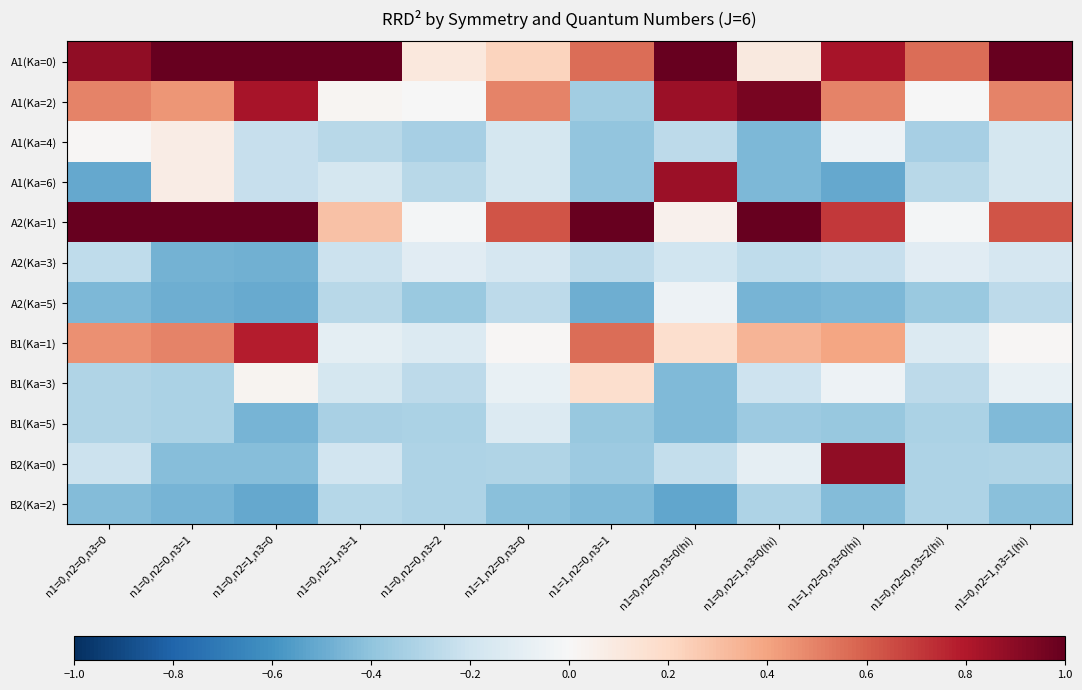

Reading left to right, extract all data points from this chart.

A1(Ka=0): n1=0,n2=0,n3=0=0.9	n1=0,n2=0,n3=1=1.3	n1=0,n2=1,n3=0=1.4	n1=0,n2=1,n3=1=1.5	n1=0,n2=0,n3=2=0.1	n1=1,n2=0,n3=0=0.2	n1=1,n2=0,n3=1=0.6	n1=0,n2=0,n3=0(hi)=1.1	n1=0,n2=1,n3=0(hi)=0.1	n1=1,n2=0,n3=0(hi)=0.8	n1=0,n2=0,n3=2(hi)=0.6	n1=0,n2=1,n3=1(hi)=1.1
A1(Ka=2): n1=0,n2=0,n3=0=0.5	n1=0,n2=0,n3=1=0.4	n1=0,n2=1,n3=0=0.8	n1=0,n2=1,n3=1=0.0	n1=0,n2=0,n3=2=-0.0	n1=1,n2=0,n3=0=0.5	n1=1,n2=0,n3=1=-0.3	n1=0,n2=0,n3=0(hi)=0.9	n1=0,n2=1,n3=0(hi)=1.0	n1=1,n2=0,n3=0(hi)=0.5	n1=0,n2=0,n3=2(hi)=-0.0	n1=0,n2=1,n3=1(hi)=0.5
A1(Ka=4): n1=0,n2=0,n3=0=0.0	n1=0,n2=0,n3=1=0.1	n1=0,n2=1,n3=0=-0.2	n1=0,n2=1,n3=1=-0.3	n1=0,n2=0,n3=2=-0.3	n1=1,n2=0,n3=0=-0.2	n1=1,n2=0,n3=1=-0.4	n1=0,n2=0,n3=0(hi)=-0.3	n1=0,n2=1,n3=0(hi)=-0.5	n1=1,n2=0,n3=0(hi)=-0.0	n1=0,n2=0,n3=2(hi)=-0.3	n1=0,n2=1,n3=1(hi)=-0.2
A1(Ka=6): n1=0,n2=0,n3=0=-0.5	n1=0,n2=0,n3=1=0.1	n1=0,n2=1,n3=0=-0.2	n1=0,n2=1,n3=1=-0.2	n1=0,n2=0,n3=2=-0.3	n1=1,n2=0,n3=0=-0.2	n1=1,n2=0,n3=1=-0.4	n1=0,n2=0,n3=0(hi)=0.9	n1=0,n2=1,n3=0(hi)=-0.5	n1=1,n2=0,n3=0(hi)=-0.5	n1=0,n2=0,n3=2(hi)=-0.3	n1=0,n2=1,n3=1(hi)=-0.2
A2(Ka=1): n1=0,n2=0,n3=0=1.1	n1=0,n2=0,n3=1=1.4	n1=0,n2=1,n3=0=1.4	n1=0,n2=1,n3=1=0.3	n1=0,n2=0,n3=2=-0.0	n1=1,n2=0,n3=0=0.6	n1=1,n2=0,n3=1=1.3	n1=0,n2=0,n3=0(hi)=0.0	n1=0,n2=1,n3=0(hi)=1.0	n1=1,n2=0,n3=0(hi)=0.7	n1=0,n2=0,n3=2(hi)=-0.0	n1=0,n2=1,n3=1(hi)=0.6
A2(Ka=3): n1=0,n2=0,n3=0=-0.3	n1=0,n2=0,n3=1=-0.5	n1=0,n2=1,n3=0=-0.5	n1=0,n2=1,n3=1=-0.2	n1=0,n2=0,n3=2=-0.1	n1=1,n2=0,n3=0=-0.2	n1=1,n2=0,n3=1=-0.3	n1=0,n2=0,n3=0(hi)=-0.2	n1=0,n2=1,n3=0(hi)=-0.3	n1=1,n2=0,n3=0(hi)=-0.2	n1=0,n2=0,n3=2(hi)=-0.1	n1=0,n2=1,n3=1(hi)=-0.2
A2(Ka=5): n1=0,n2=0,n3=0=-0.5	n1=0,n2=0,n3=1=-0.5	n1=0,n2=1,n3=0=-0.5	n1=0,n2=1,n3=1=-0.3	n1=0,n2=0,n3=2=-0.4	n1=1,n2=0,n3=0=-0.3	n1=1,n2=0,n3=1=-0.5	n1=0,n2=0,n3=0(hi)=-0.1	n1=0,n2=1,n3=0(hi)=-0.5	n1=1,n2=0,n3=0(hi)=-0.5	n1=0,n2=0,n3=2(hi)=-0.4	n1=0,n2=1,n3=1(hi)=-0.3
B1(Ka=1): n1=0,n2=0,n3=0=0.5	n1=0,n2=0,n3=1=0.5	n1=0,n2=1,n3=0=0.8	n1=0,n2=1,n3=1=-0.1	n1=0,n2=0,n3=2=-0.1	n1=1,n2=0,n3=0=0.0	n1=1,n2=0,n3=1=0.6	n1=0,n2=0,n3=0(hi)=0.2	n1=0,n2=1,n3=0(hi)=0.3	n1=1,n2=0,n3=0(hi)=0.4	n1=0,n2=0,n3=2(hi)=-0.1	n1=0,n2=1,n3=1(hi)=0.0
B1(Ka=3): n1=0,n2=0,n3=0=-0.3	n1=0,n2=0,n3=1=-0.3	n1=0,n2=1,n3=0=0.0	n1=0,n2=1,n3=1=-0.2	n1=0,n2=0,n3=2=-0.3	n1=1,n2=0,n3=0=-0.1	n1=1,n2=0,n3=1=0.2	n1=0,n2=0,n3=0(hi)=-0.4	n1=0,n2=1,n3=0(hi)=-0.2	n1=1,n2=0,n3=0(hi)=-0.1	n1=0,n2=0,n3=2(hi)=-0.3	n1=0,n2=1,n3=1(hi)=-0.1
B1(Ka=5): n1=0,n2=0,n3=0=-0.3	n1=0,n2=0,n3=1=-0.3	n1=0,n2=1,n3=0=-0.5	n1=0,n2=1,n3=1=-0.3	n1=0,n2=0,n3=2=-0.3	n1=1,n2=0,n3=0=-0.1	n1=1,n2=0,n3=1=-0.4	n1=0,n2=0,n3=0(hi)=-0.4	n1=0,n2=1,n3=0(hi)=-0.4	n1=1,n2=0,n3=0(hi)=-0.4	n1=0,n2=0,n3=2(hi)=-0.3	n1=0,n2=1,n3=1(hi)=-0.4
B2(Ka=0): n1=0,n2=0,n3=0=-0.2	n1=0,n2=0,n3=1=-0.4	n1=0,n2=1,n3=0=-0.4	n1=0,n2=1,n3=1=-0.2	n1=0,n2=0,n3=2=-0.3	n1=1,n2=0,n3=0=-0.3	n1=1,n2=0,n3=1=-0.4	n1=0,n2=0,n3=0(hi)=-0.2	n1=0,n2=1,n3=0(hi)=-0.1	n1=1,n2=0,n3=0(hi)=0.9	n1=0,n2=0,n3=2(hi)=-0.3	n1=0,n2=1,n3=1(hi)=-0.3
B2(Ka=2): n1=0,n2=0,n3=0=-0.4	n1=0,n2=0,n3=1=-0.5	n1=0,n2=1,n3=0=-0.5	n1=0,n2=1,n3=1=-0.3	n1=0,n2=0,n3=2=-0.3	n1=1,n2=0,n3=0=-0.4	n1=1,n2=0,n3=1=-0.4	n1=0,n2=0,n3=0(hi)=-0.5	n1=0,n2=1,n3=0(hi)=-0.3	n1=1,n2=0,n3=0(hi)=-0.4	n1=0,n2=0,n3=2(hi)=-0.3	n1=0,n2=1,n3=1(hi)=-0.4